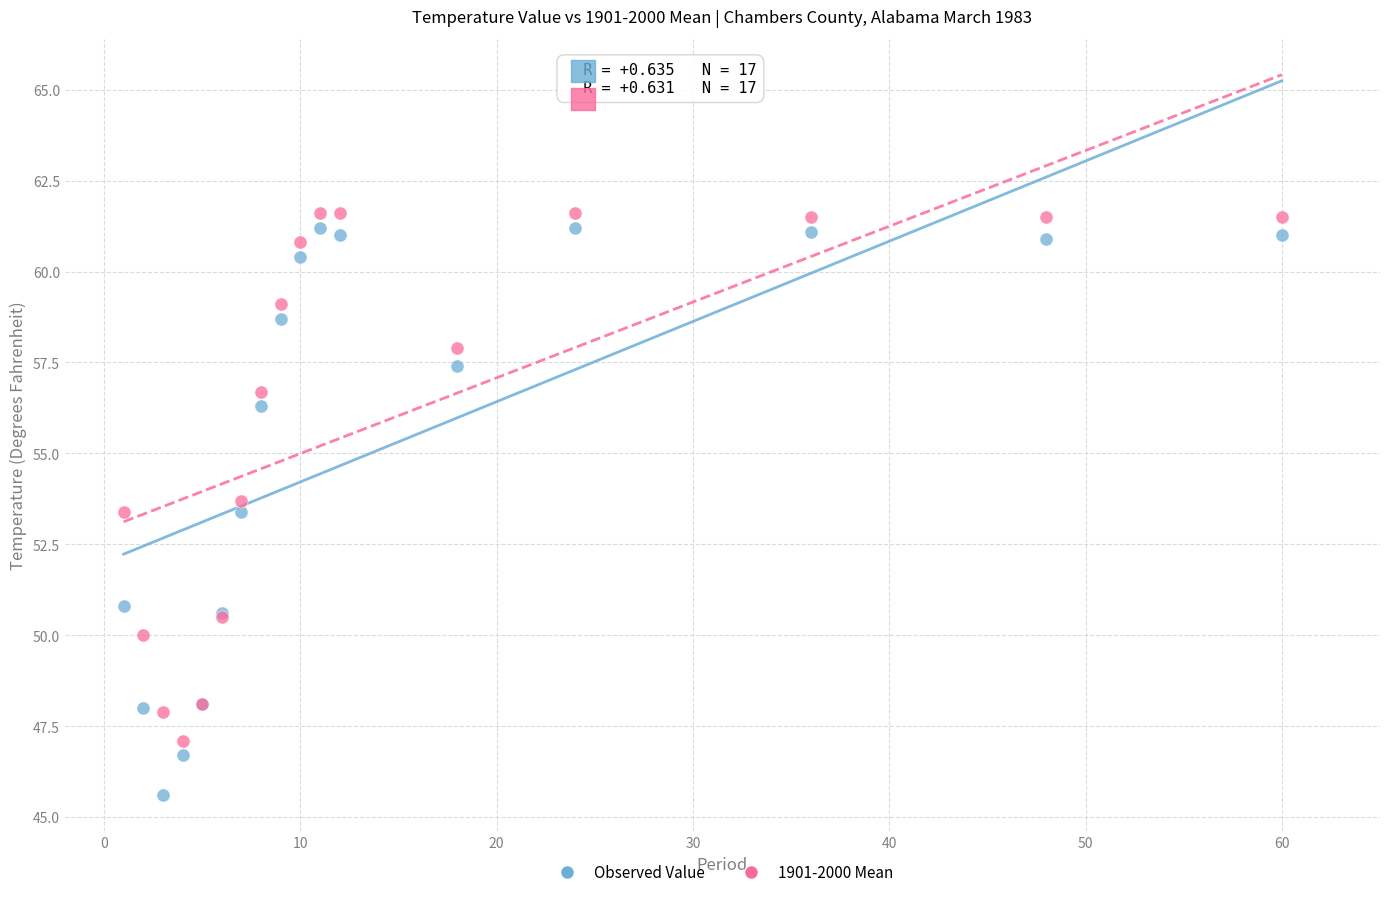

Which series contains the lowest Y value?

Observed Value